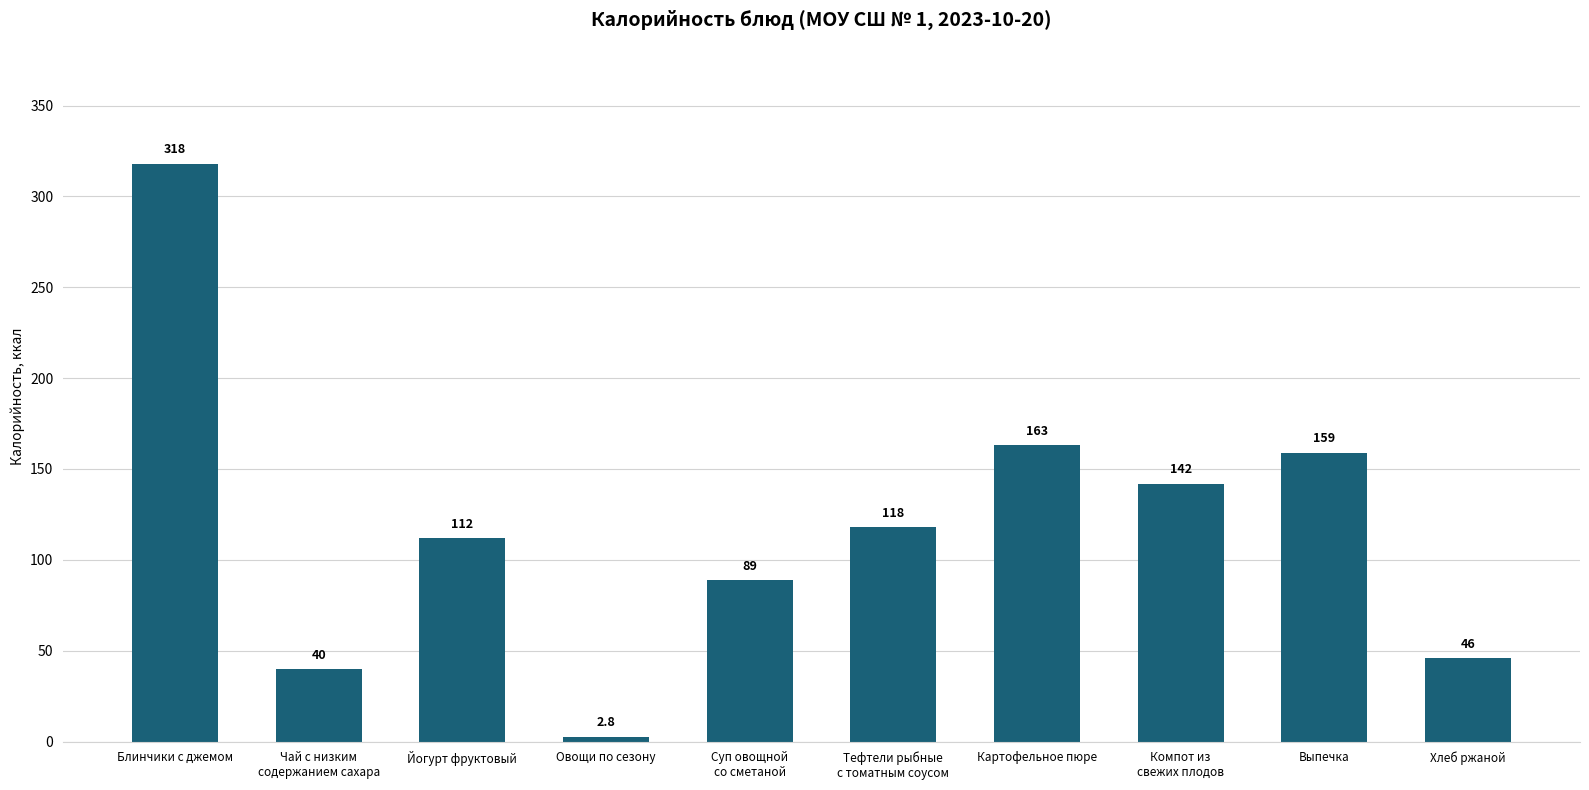

Does the chart contain any negative values?

No